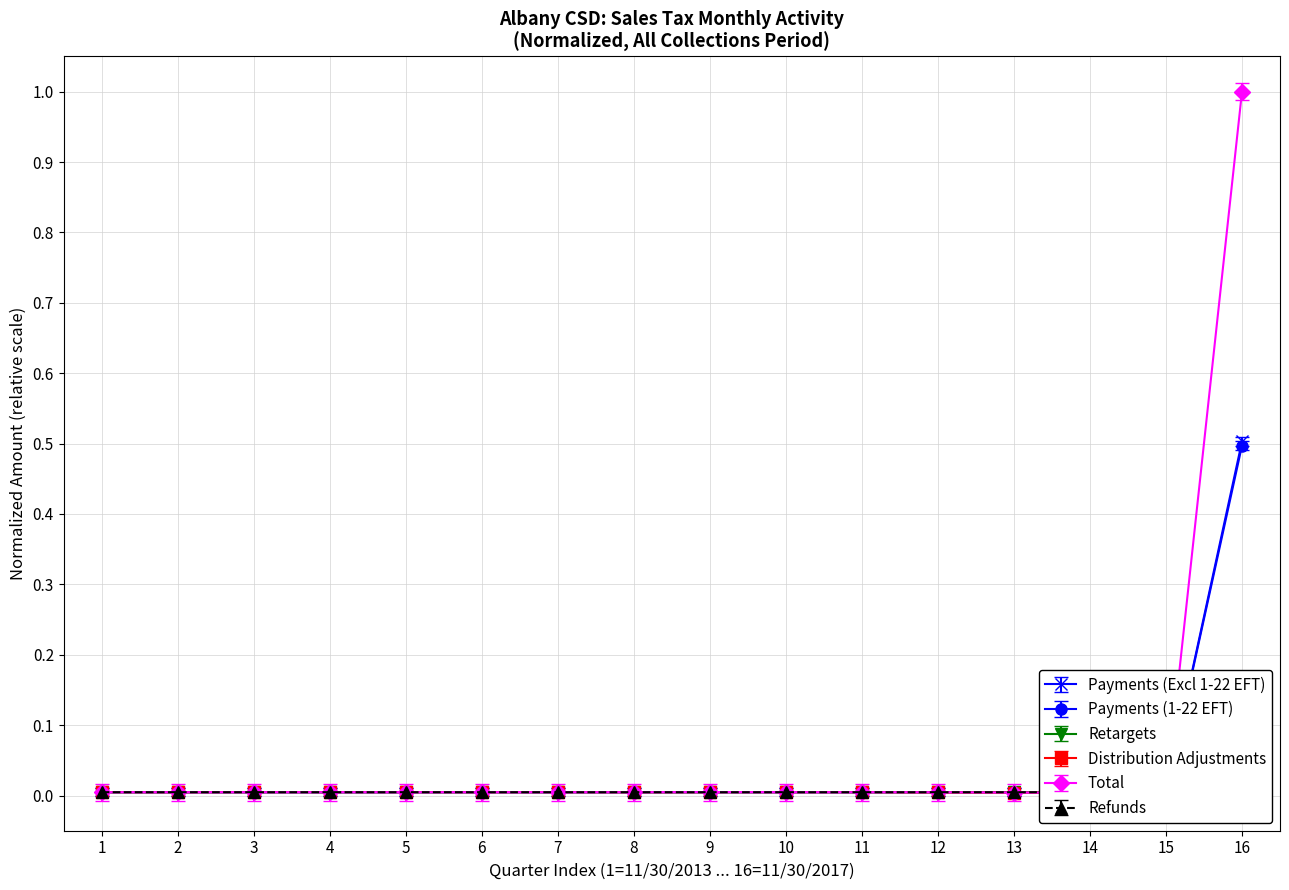

What is the maximum value for Payments (1-22 EFT)?

0.5